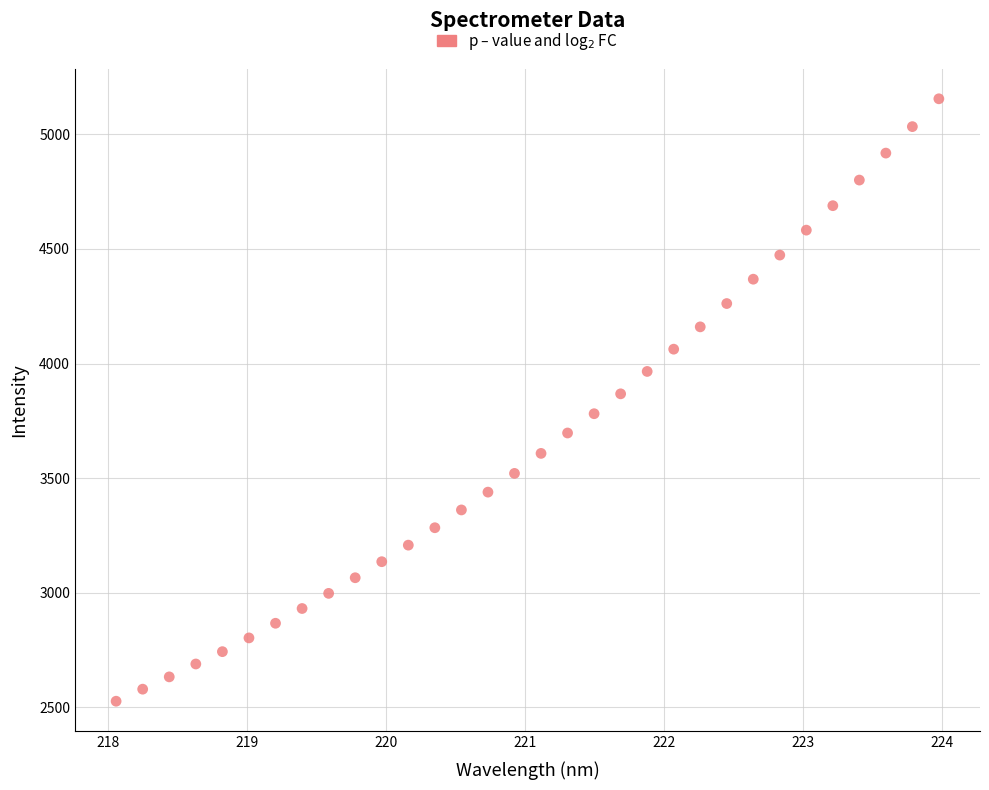

What is the range of X values (max minus min)?

5.9